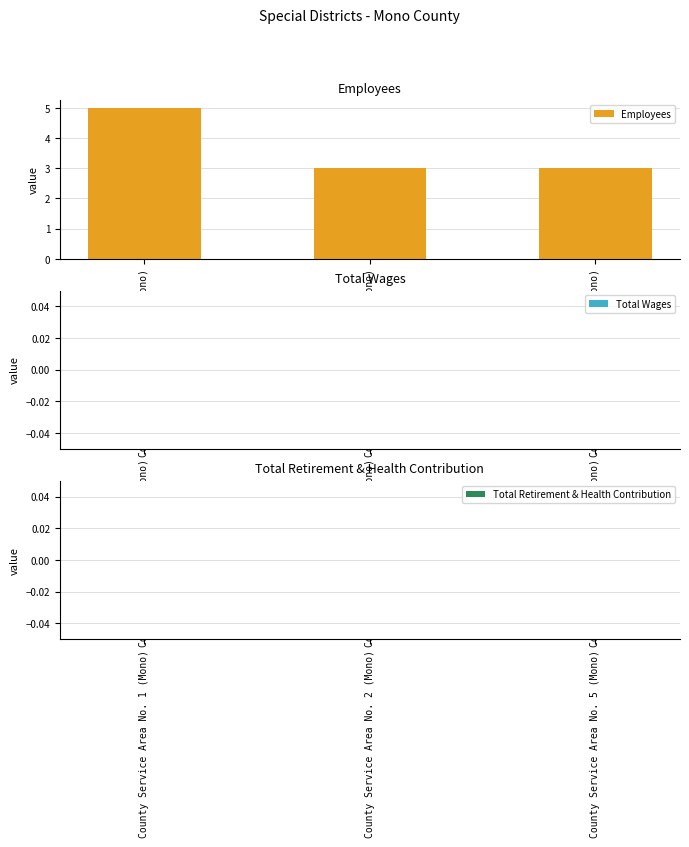

Count the number of categories in the chart.

3